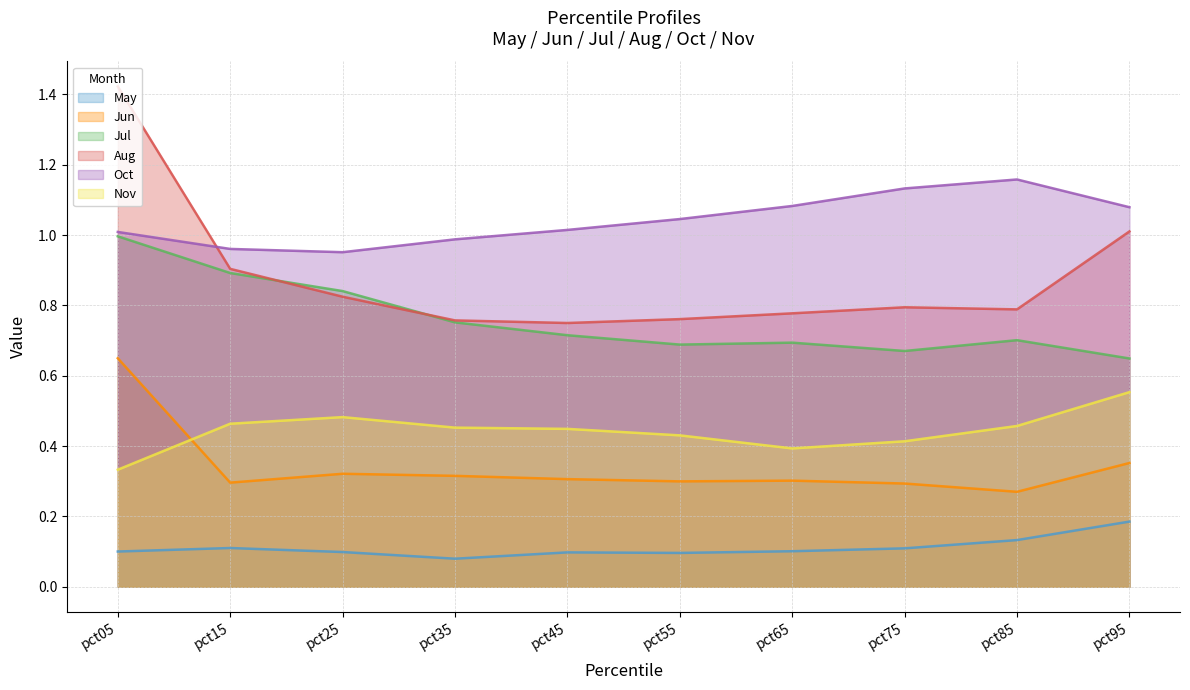

Does the chart have visible grid lines?

Yes